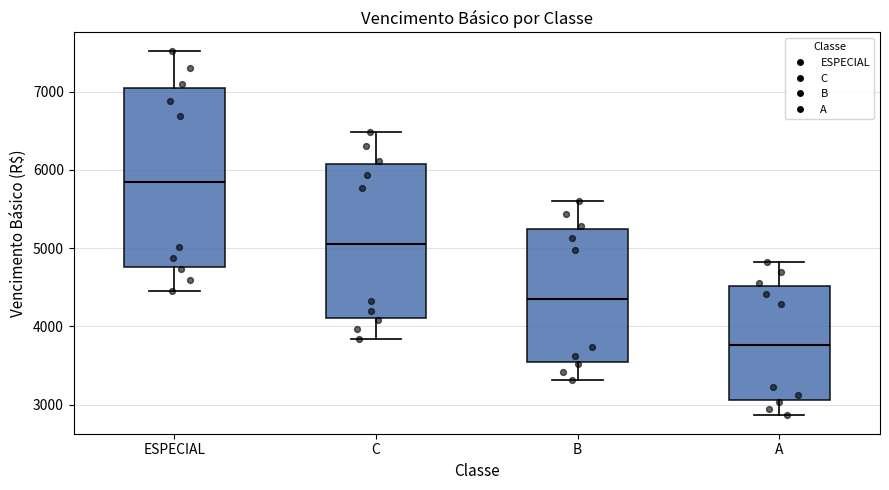

Where does the upper whisker of the box for B end on the y-axis? The values are not printed on the chart, so give them approximately, as read against the axis.

5600